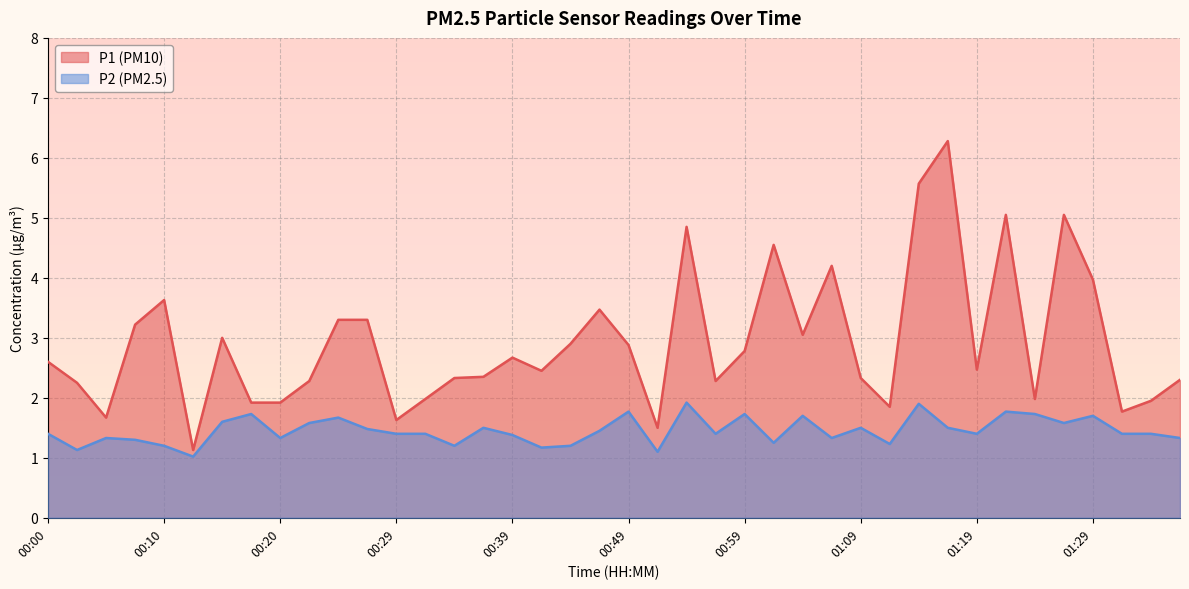

What is the lowest value of the P2 series?

1.0